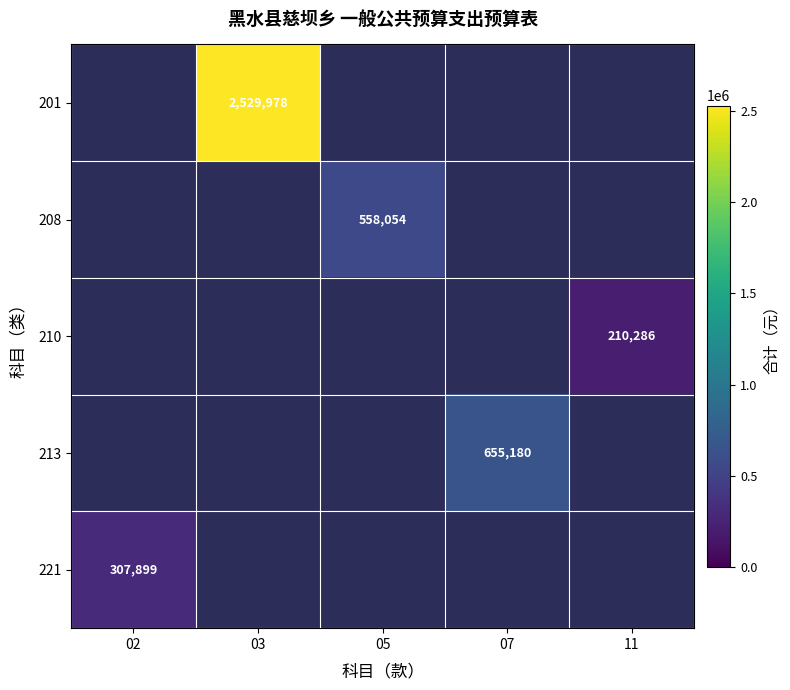

The value of 208 at 05 is 804169.2. True or false?

False